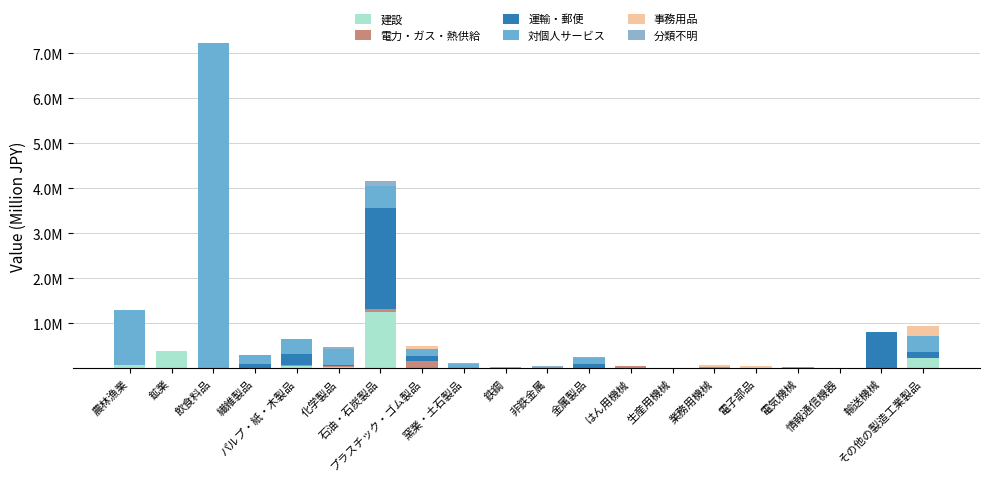

Are the bars grouped side by side (vs. stacked)?

No